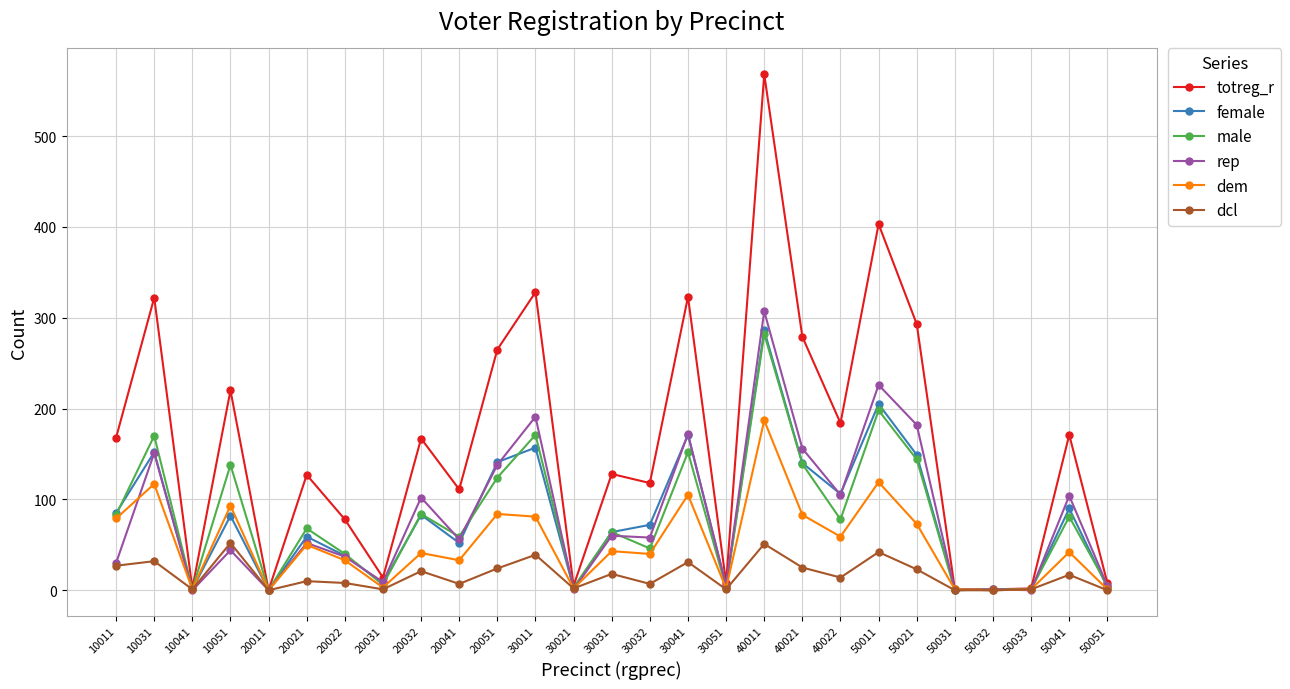

Between 10031 and 20011, which series saw the biggest shift?

totreg_r